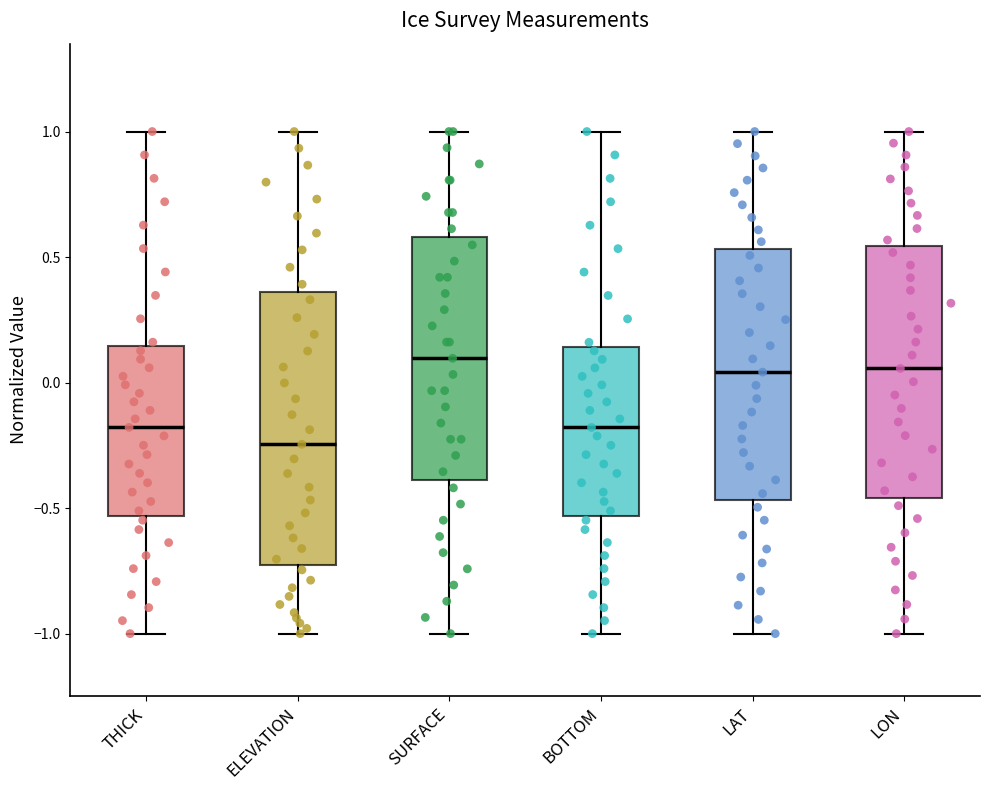

Reading left to right, read every box against the y-axis: the position of its median line, the range the box covers, and the ends of its whiskers. The values are not printed on the chart, so give them approximately, as read against the axis.

THICK: median -0.20, box -0.55 to 0.15, whiskers -1.00 to 1.00
ELEVATION: median -0.25, box -0.70 to 0.35, whiskers -1.00 to 1.00
SURFACE: median 0.10, box -0.40 to 0.60, whiskers -1.00 to 1.00
BOTTOM: median -0.20, box -0.55 to 0.15, whiskers -1.00 to 1.00
LAT: median 0.05, box -0.45 to 0.55, whiskers -1.00 to 1.00
LON: median 0.05, box -0.45 to 0.55, whiskers -1.00 to 1.00